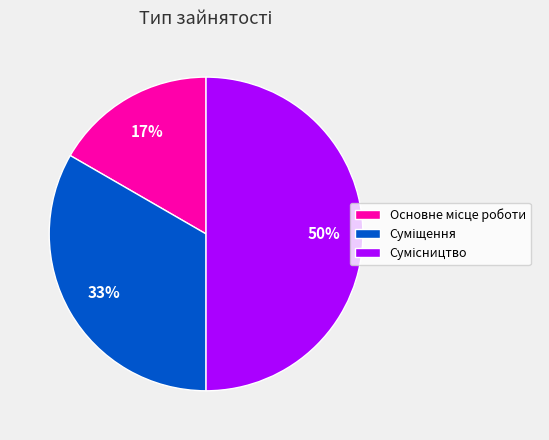

To the nearest percent, what is the difference between the largest and smallest slice percentages?

33%